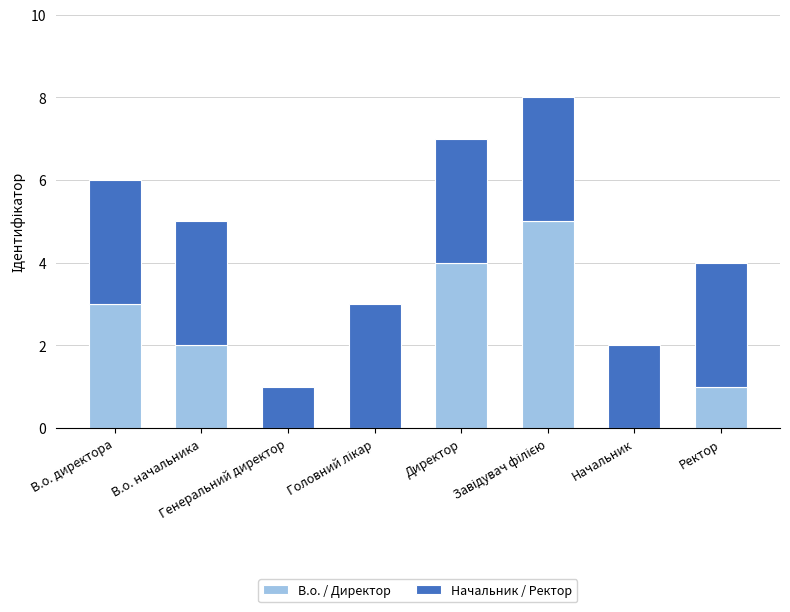

Does the chart contain stacked bars?

Yes